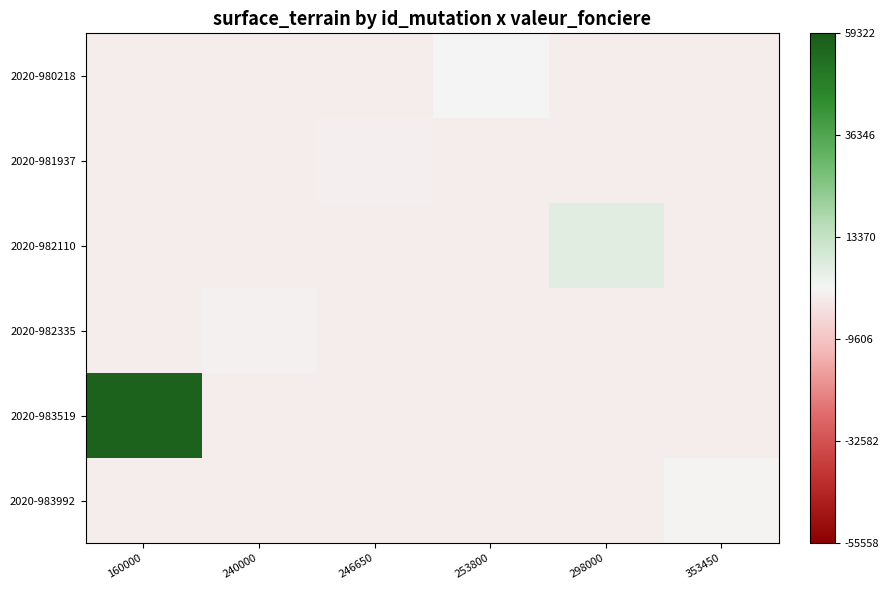

At 246650, list the series in order from smallest to largest.

2020-980218, 2020-982110, 2020-982335, 2020-983519, 2020-983992, 2020-981937